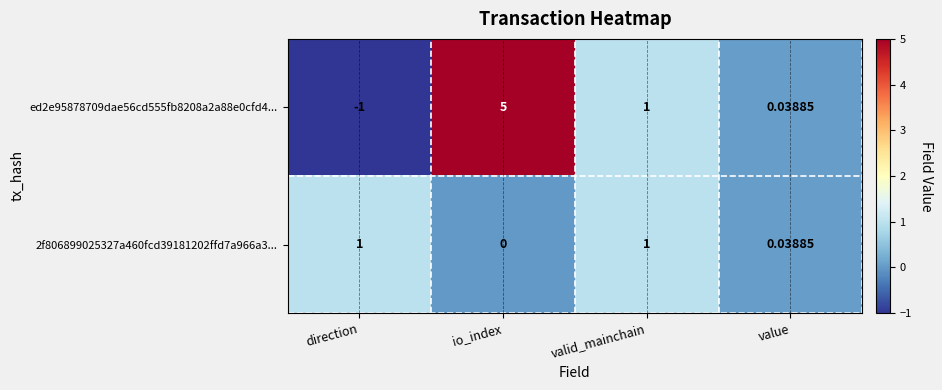

At which category is the sum across all series the highest?

io_index